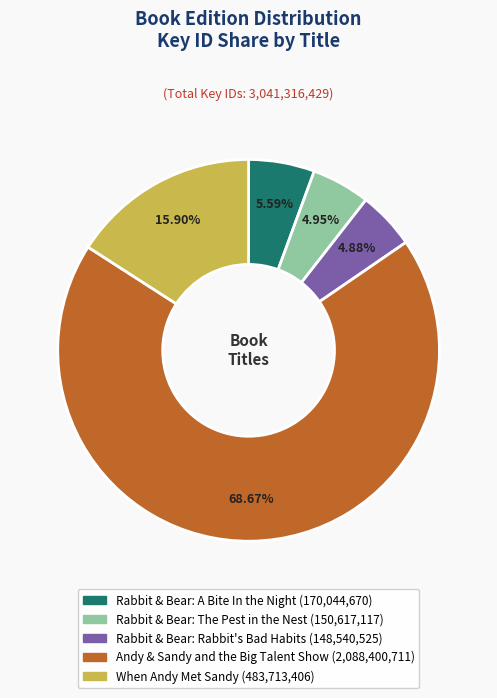

Combined, what portion of the pie is Rabbit & Bear: The Pest in the Nest and Andy & Sandy and the Big Talent Show?

73.6%